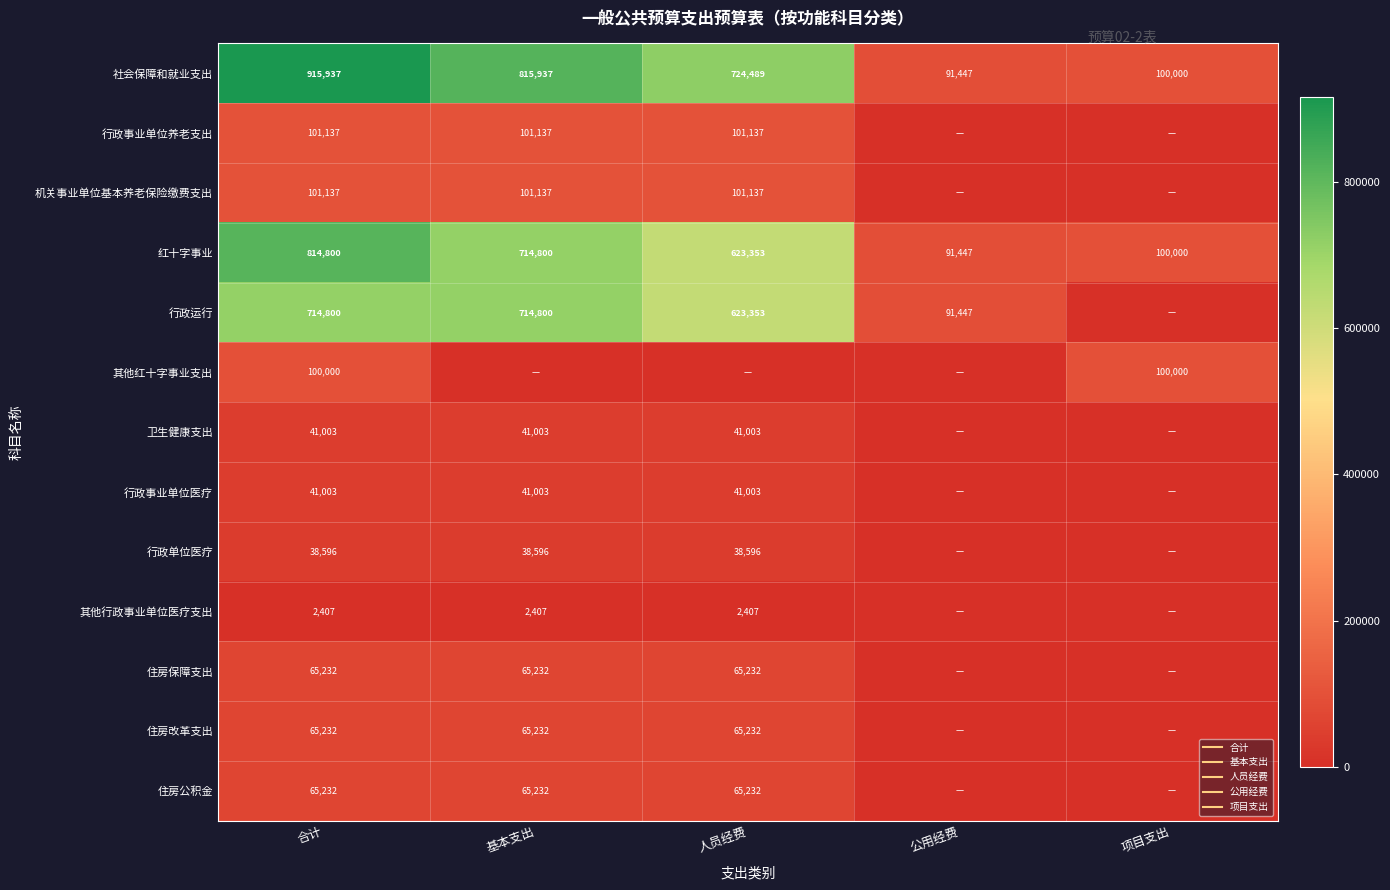

What is the highest value of the 红十字事业 series?

814799.8